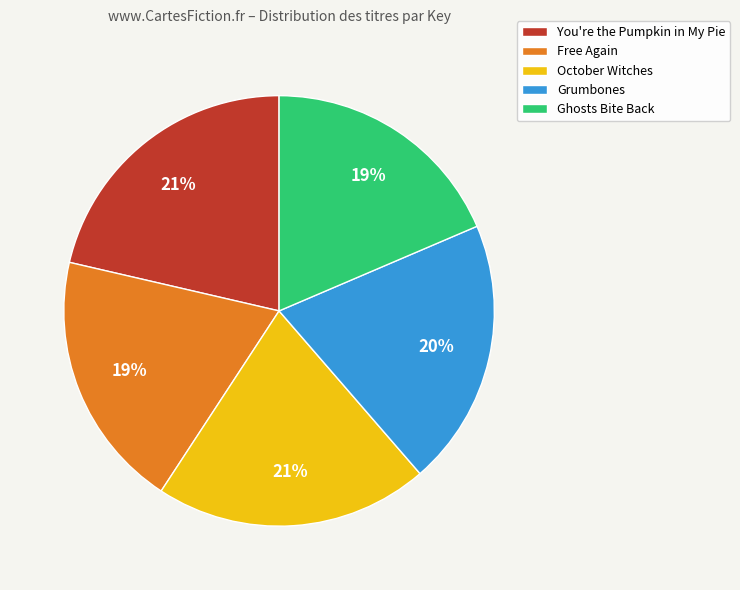

Approximately how many times larger is the value at Free Again compared to October Witches?

0.9